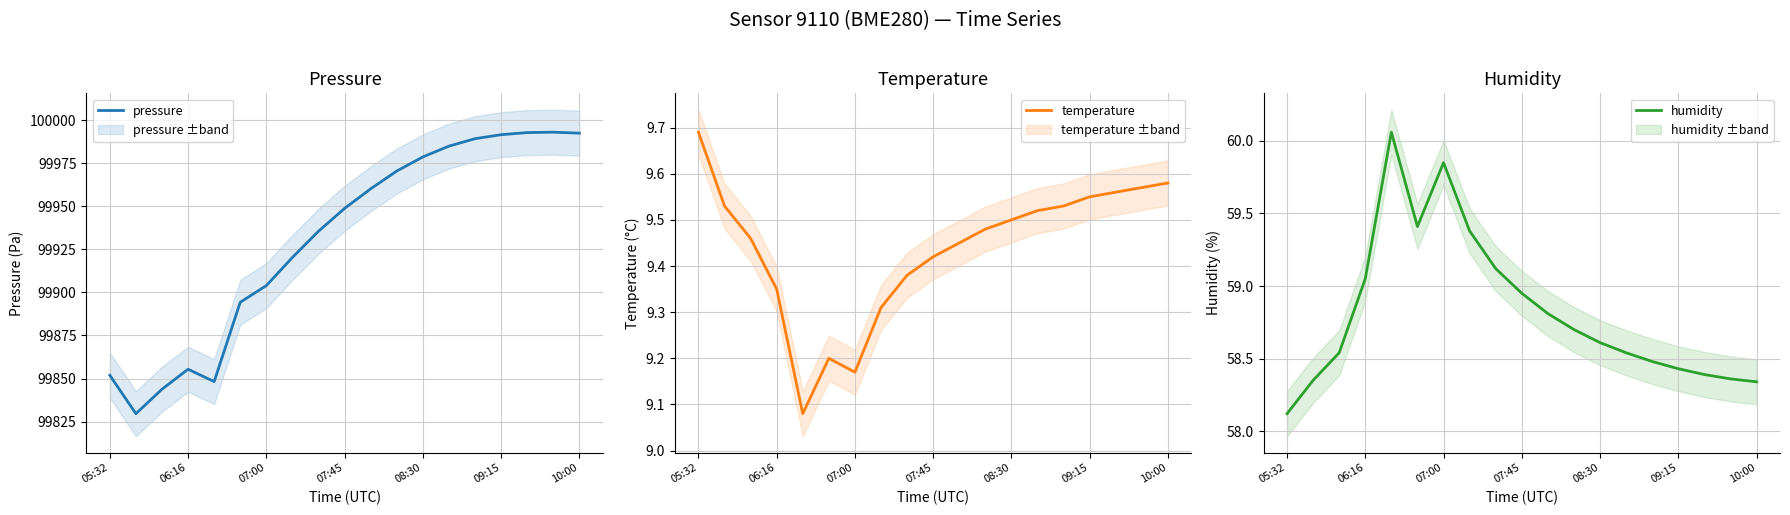

True or false: pressure has a value of 163044.8 at 06:16.

False